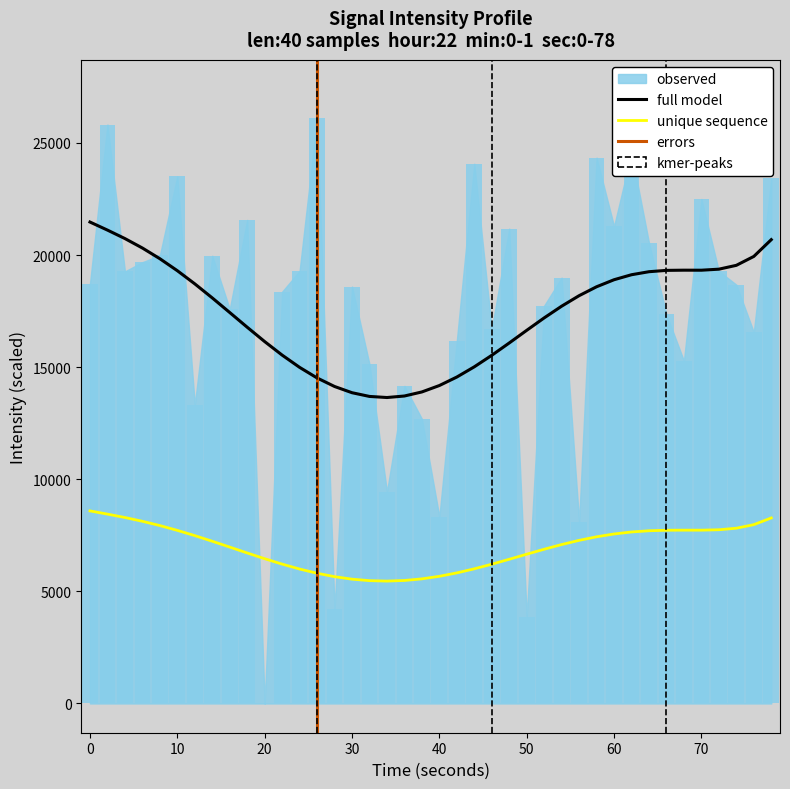

Reading right to left, what are all the values shown in this chart?

23419.9	16558.9	18679.3	19283.6	22500.5	15278.8	17355.5	20546.3	24553.9	21282.9	24345.5	8115.2	18993.2	17746.2	3876.3	21180.6	16690.7	24073.5	16187.2	8328.8	12694.9	14165.2	9446.2	15130.6	18594.7	4199.8	26096.2	19293.7	18366.3	0.0	21568.5	17588.3	19970.0	13315.1	23515.9	19984.4	19683.5	19272.4	25822.9	18730.9